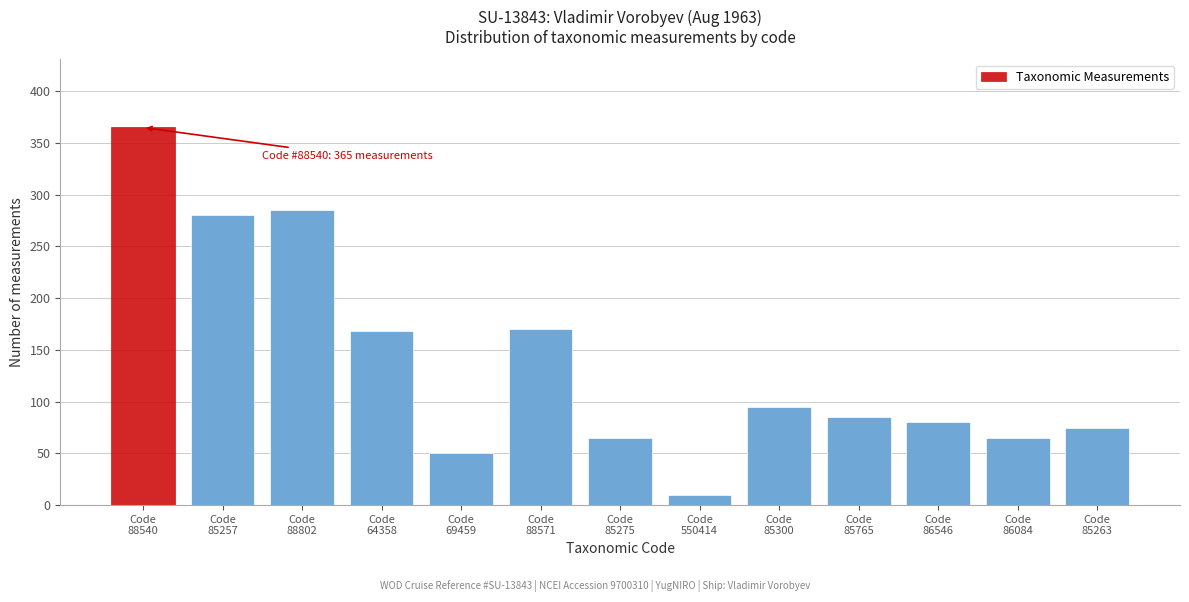

Reading left to right, extract all data points from this chart.

365	280	285	168	50	170	65	10	95	85	80	65	75